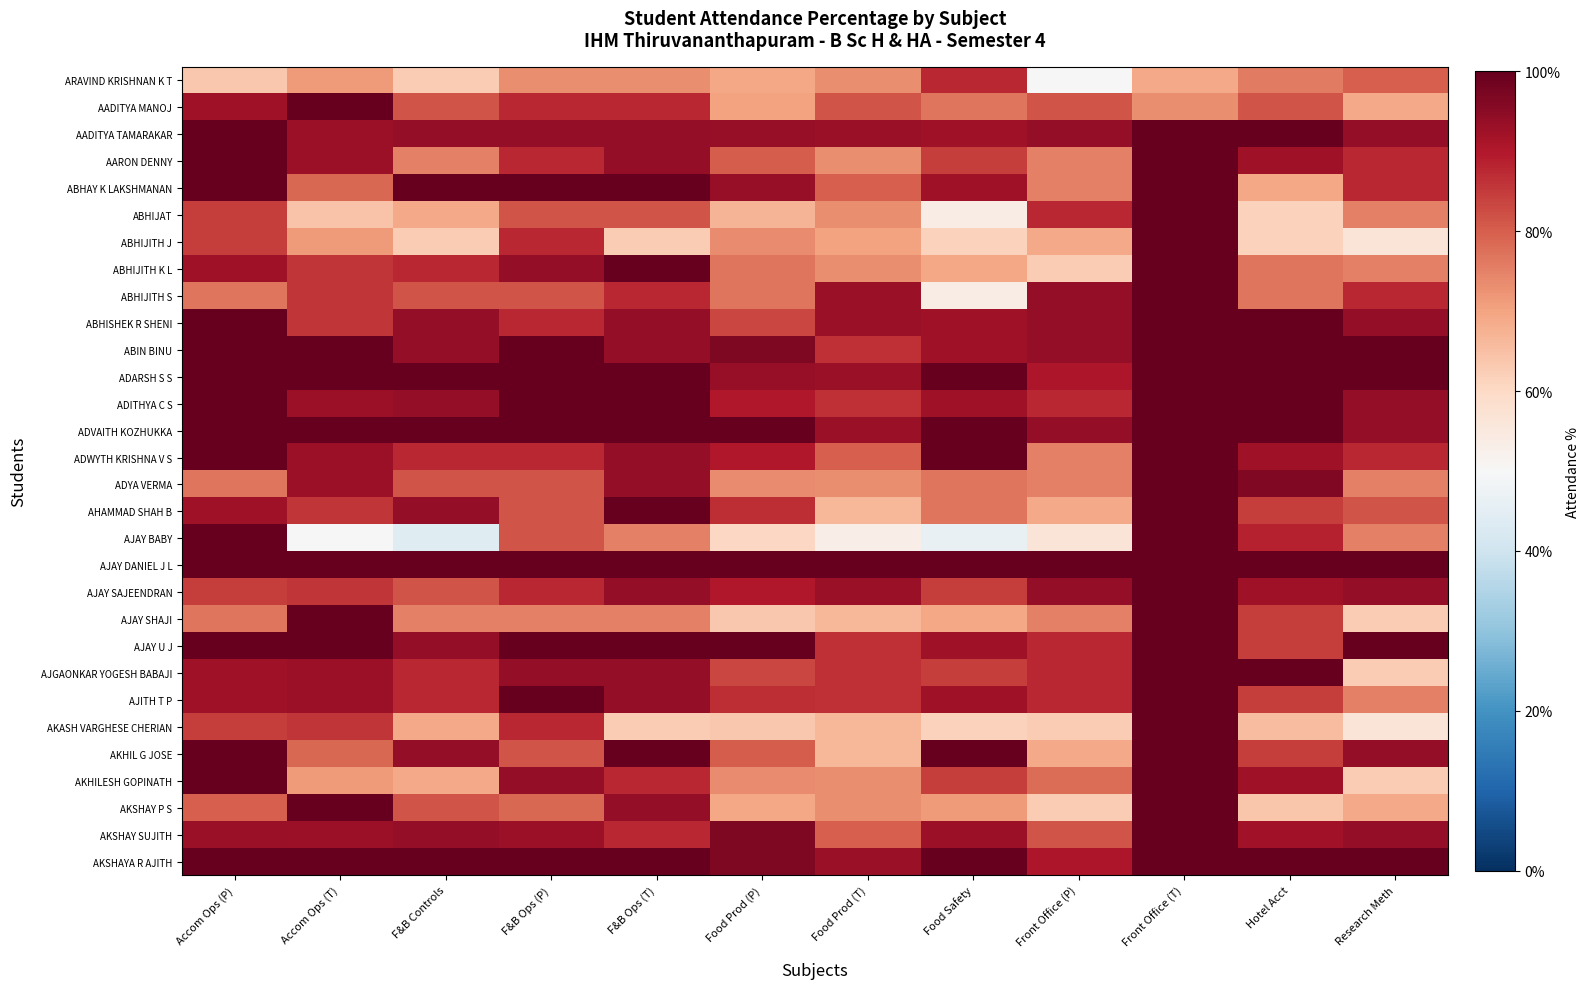

At which category does the chart reach its minimum across all series?

F&B Controls